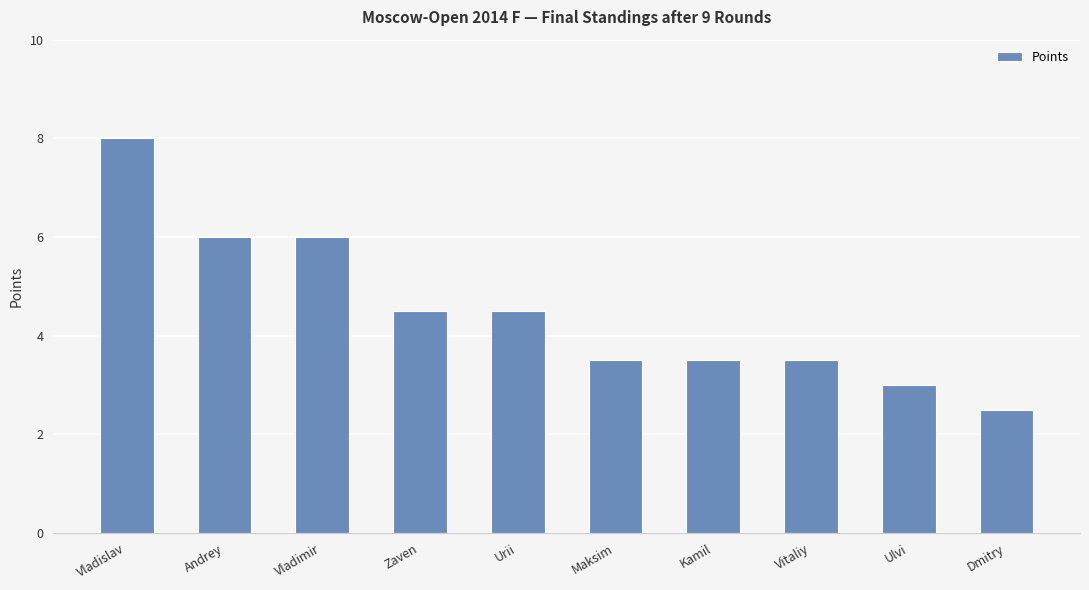

Approximately how many times larger is the value at Vladimir compared to Dmitry?

2.4